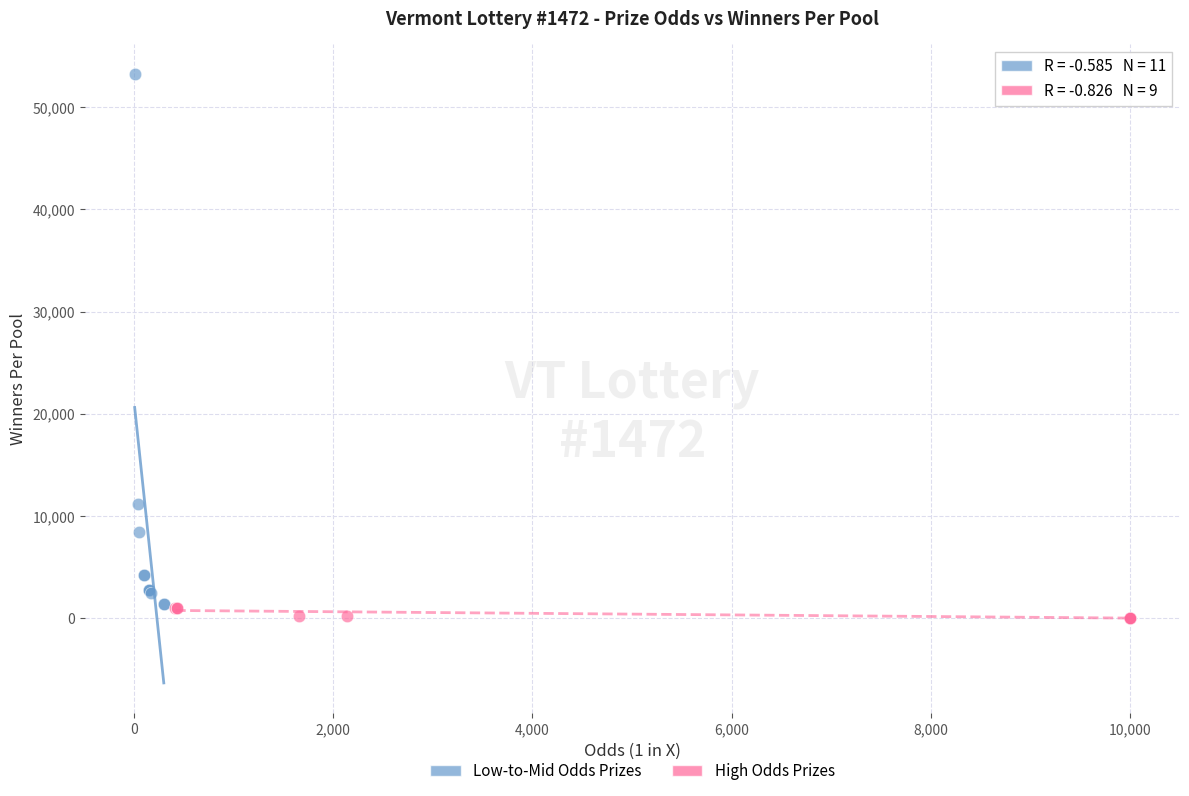

Which series has the widest spread of Y values?

Low-to-Mid Odds Prizes